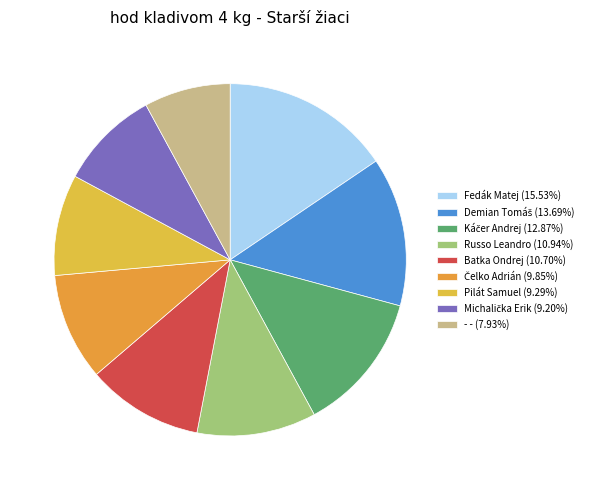

Which category has the smallest portion of the pie?

- -